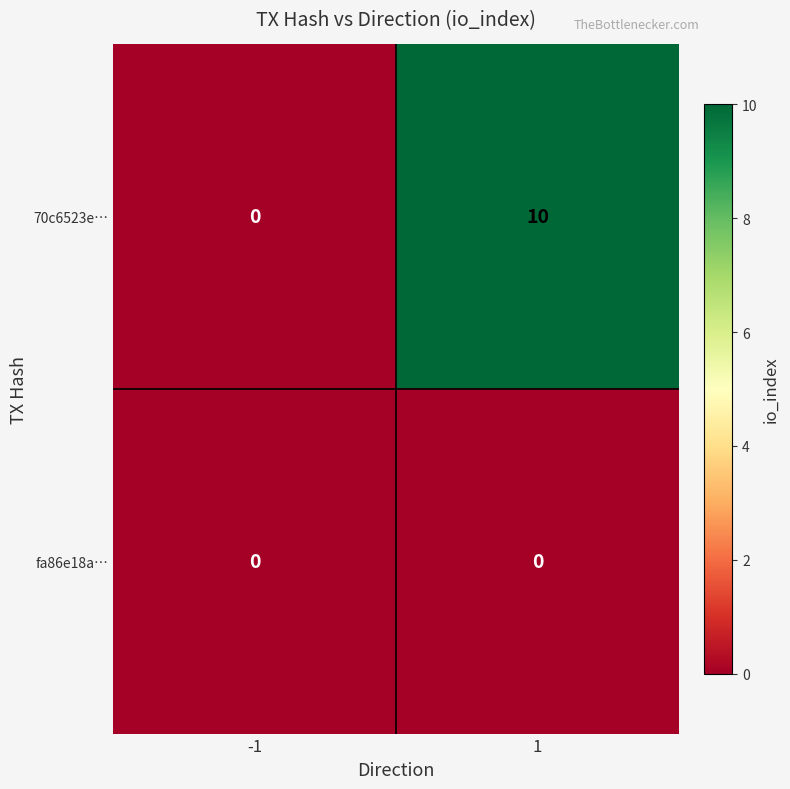

What is the average value of the 70c6523e… series?

5